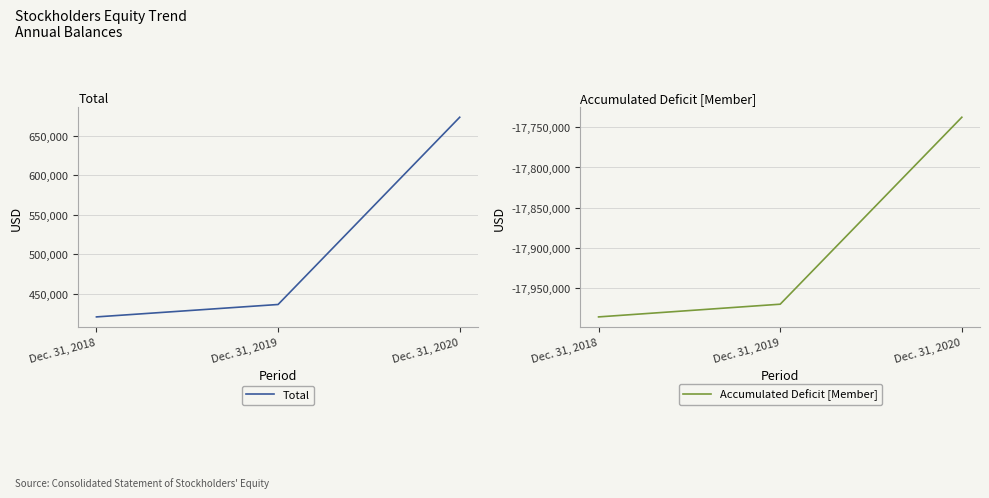

The Total series shows 152661 at Dec. 31, 2019. True or false?

False